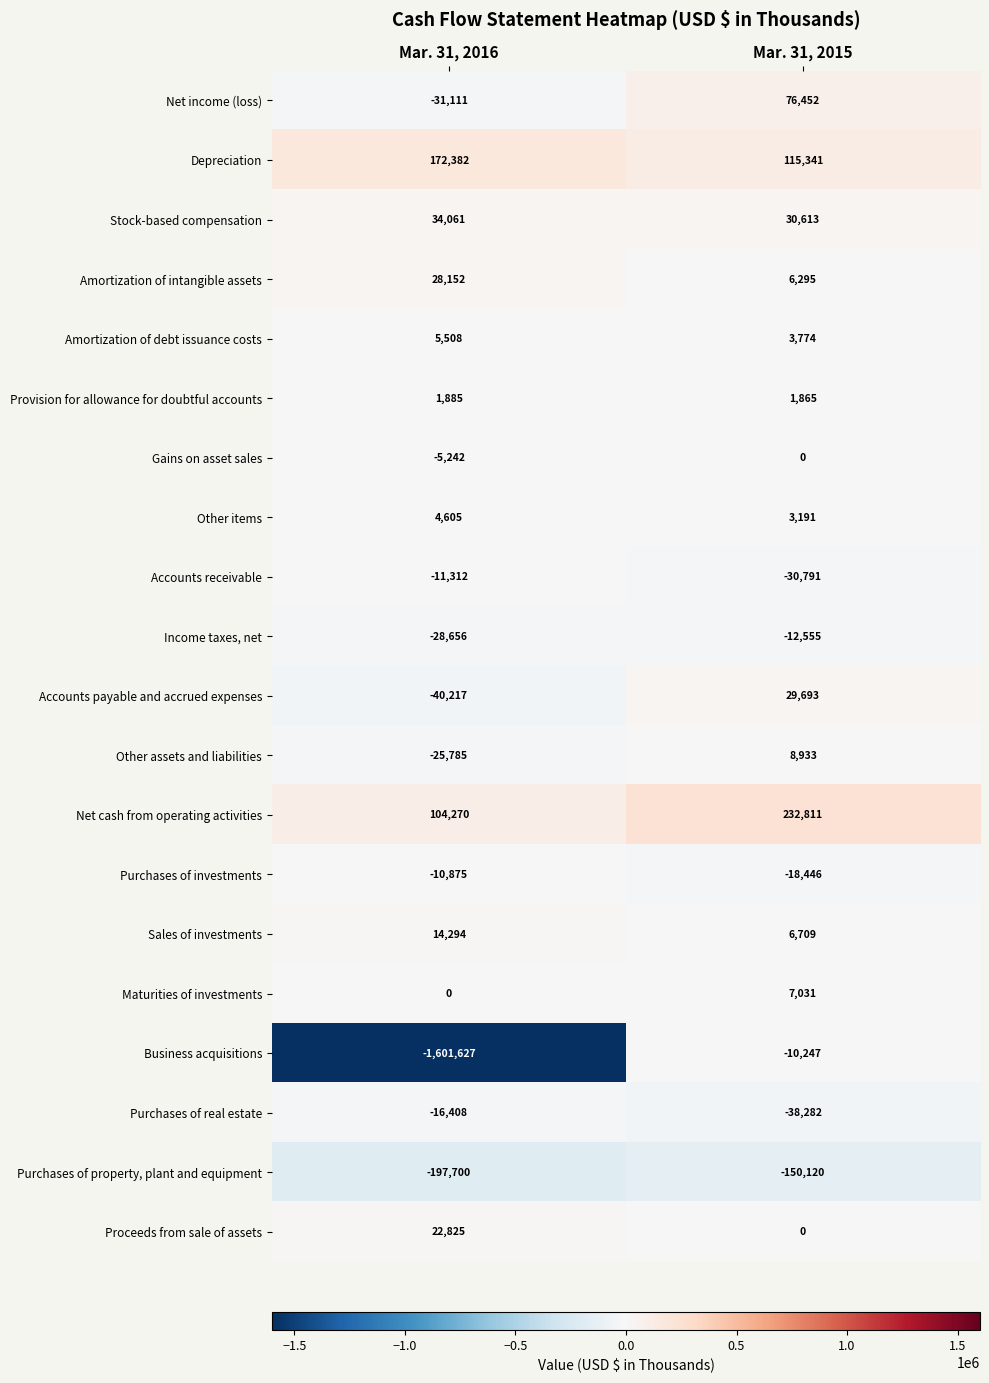

The Other items series shows 4605 at Mar. 31, 2016. True or false?

True